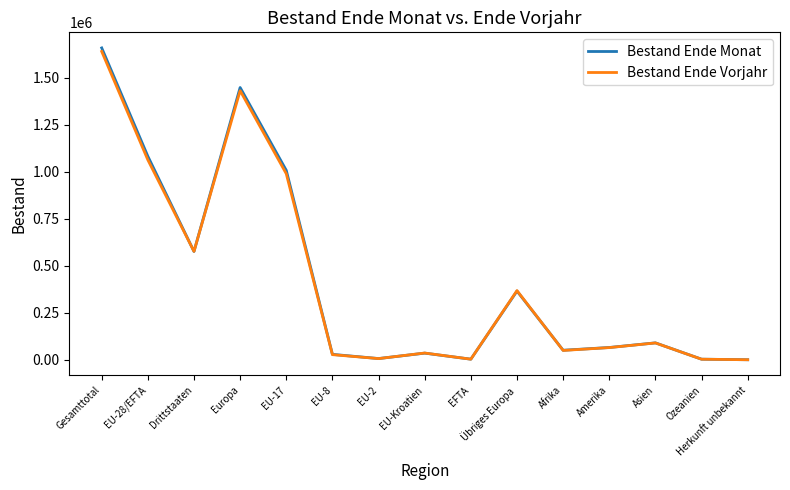

What is the sum of all Bestand Ende Monat values?

6420137